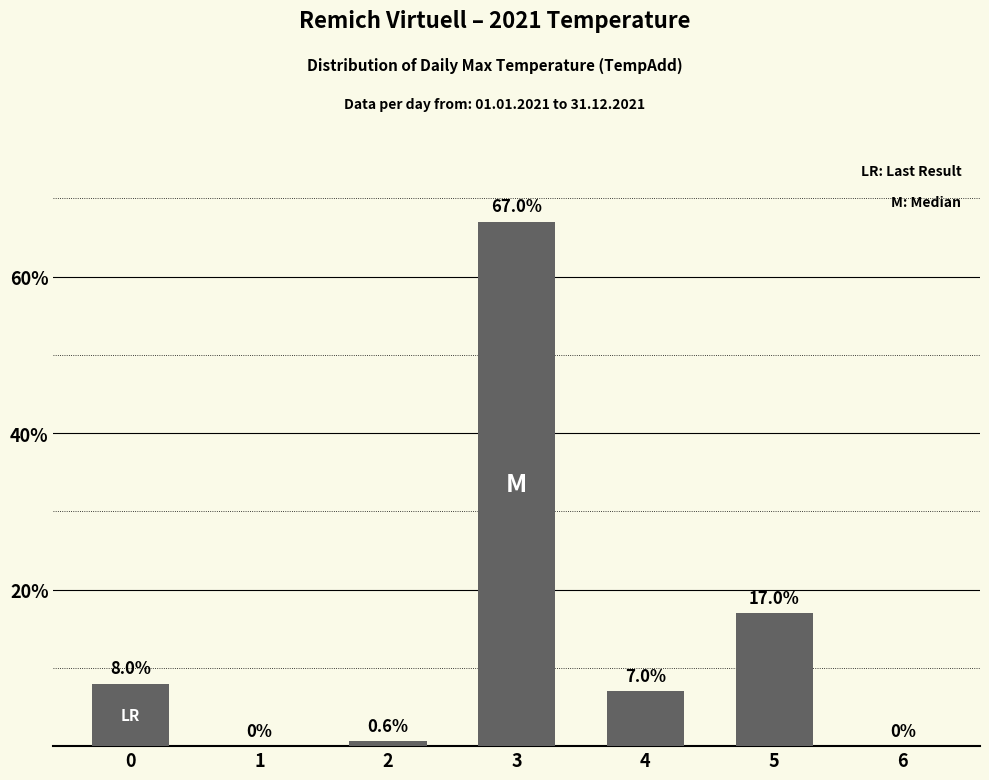

True or false: the data shows 7.0 at 4.

True